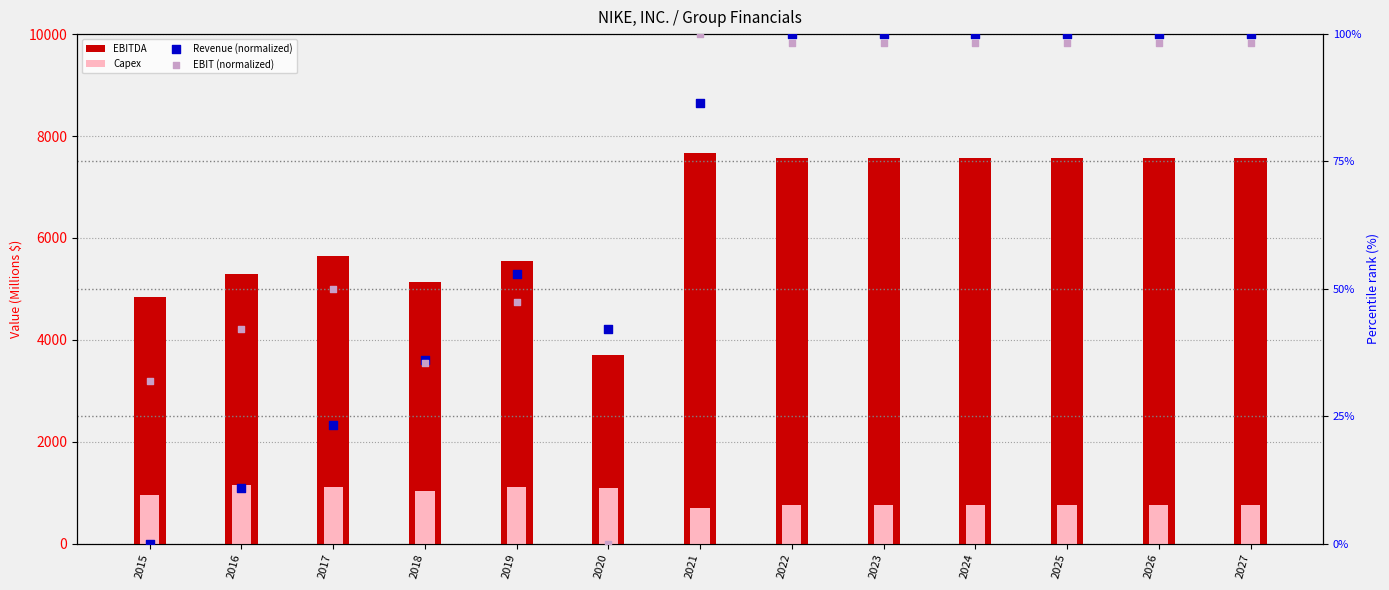

At how many categories does at least one series exceed 3712?

12